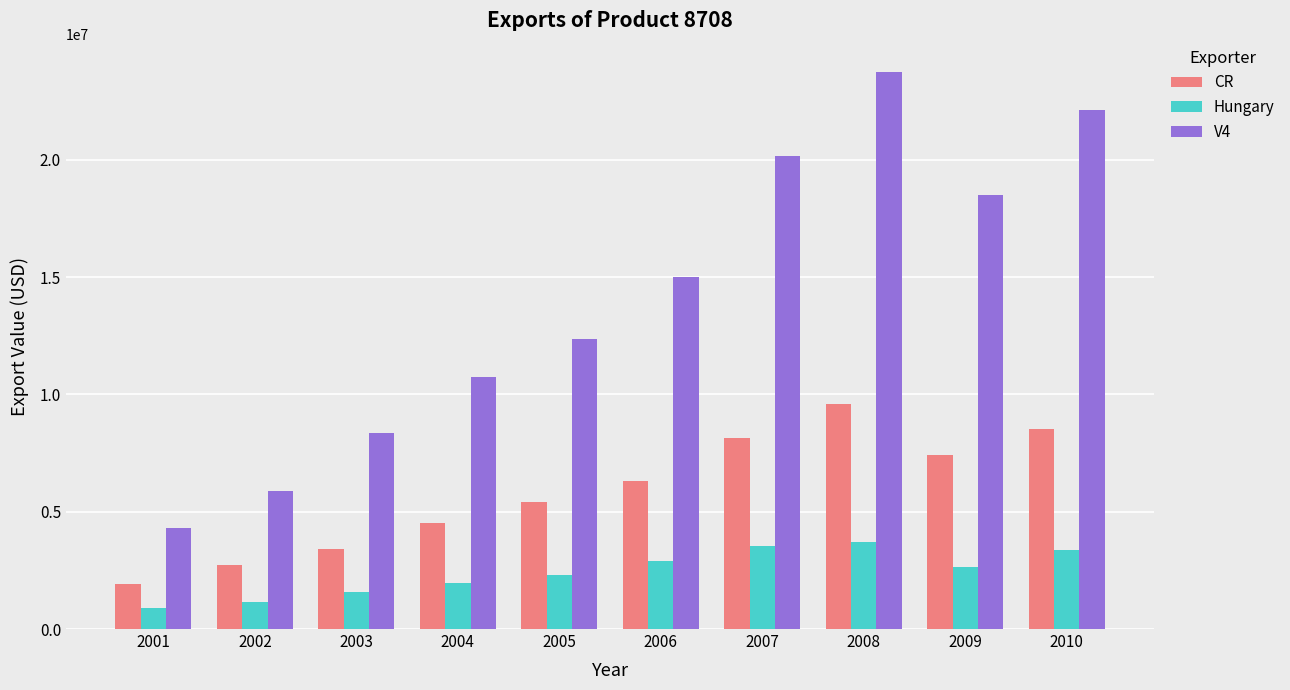

Does the chart contain stacked bars?

No